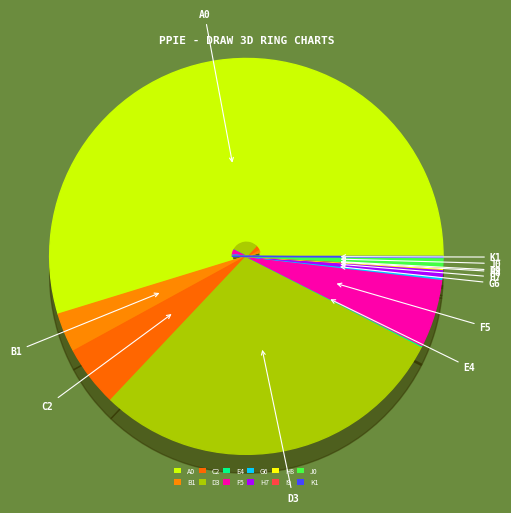

The ENERGIA ELÉTRICA slice represents 8% of the pie. True or false?

False